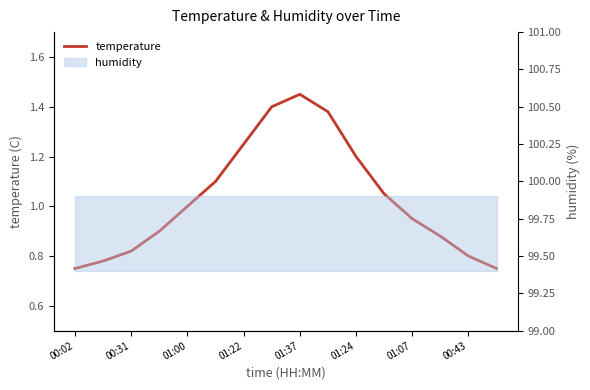

What is the value of the 14th point from the left?

0.9